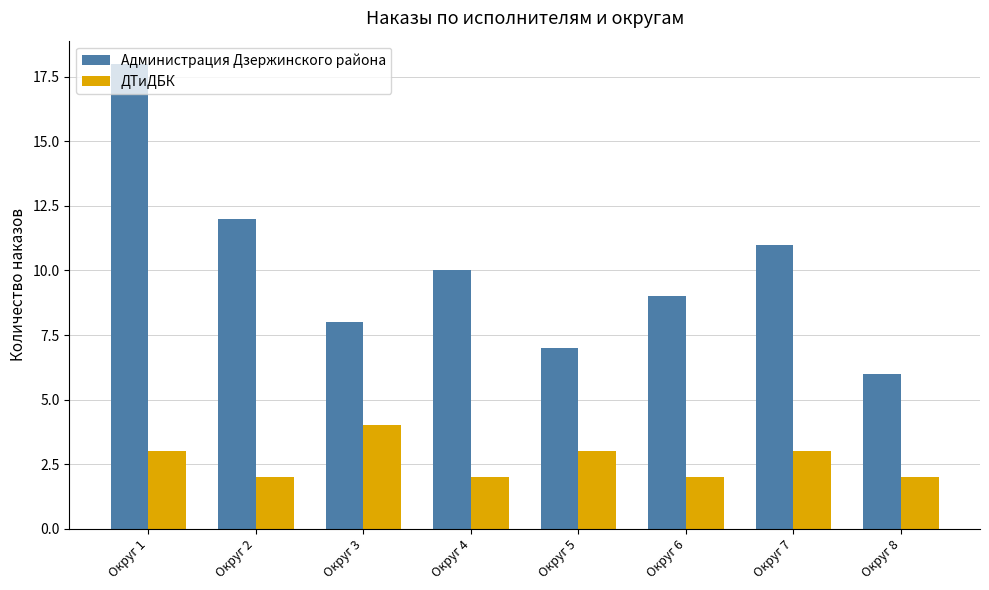

What is the value of the ДТиДБК bar at the 6th from the left?

2